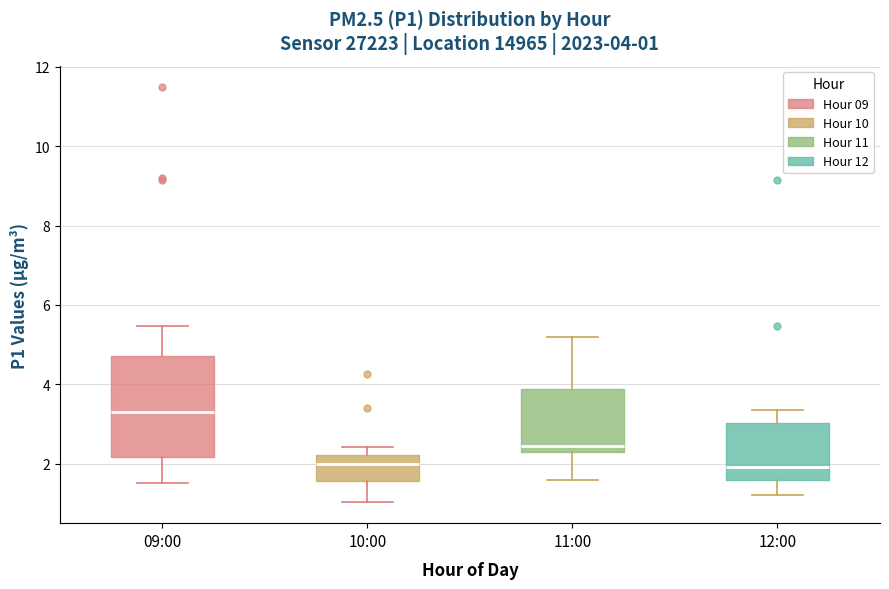

Which box is the tallest, from its lower edge to its upper edge?

09:00